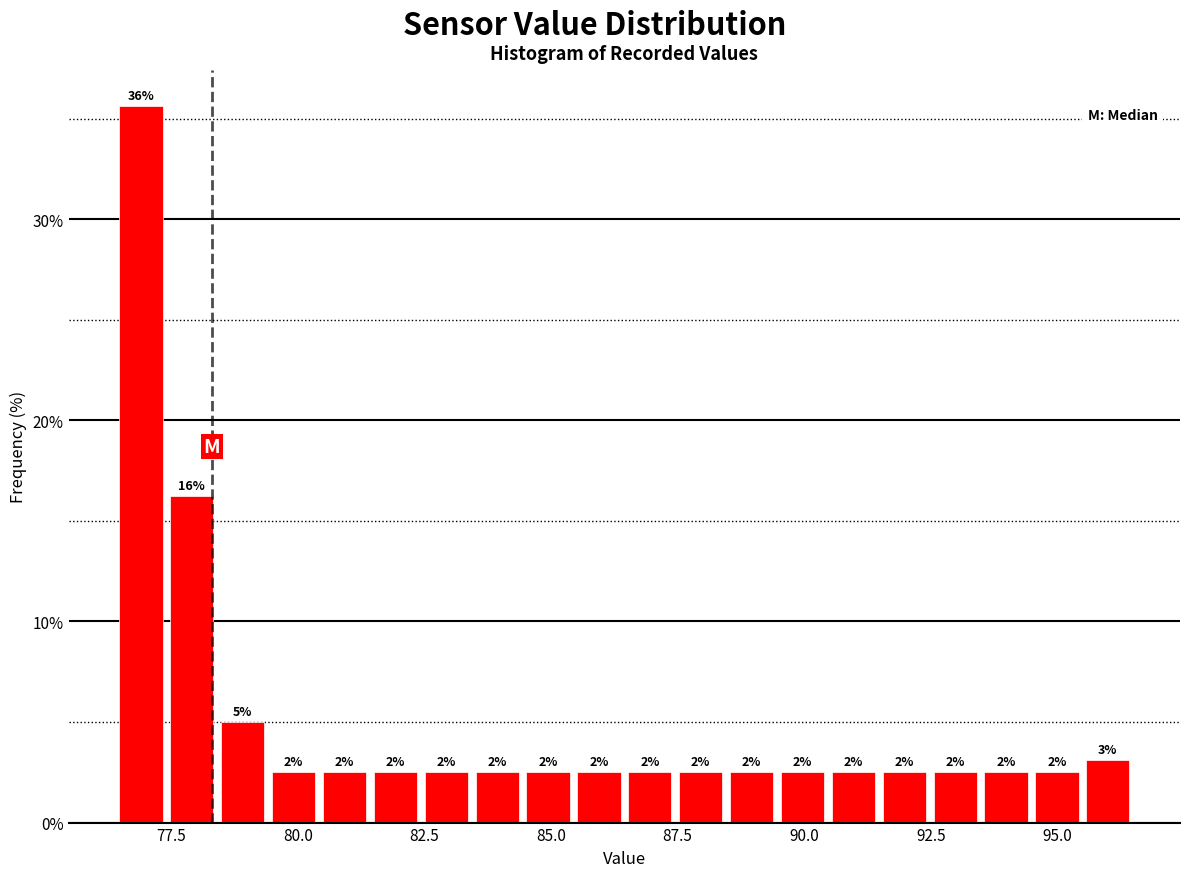

Around what value on the x-axis is the tallest bar? Give the approximate position of its centre, as read against the axis.

77.0